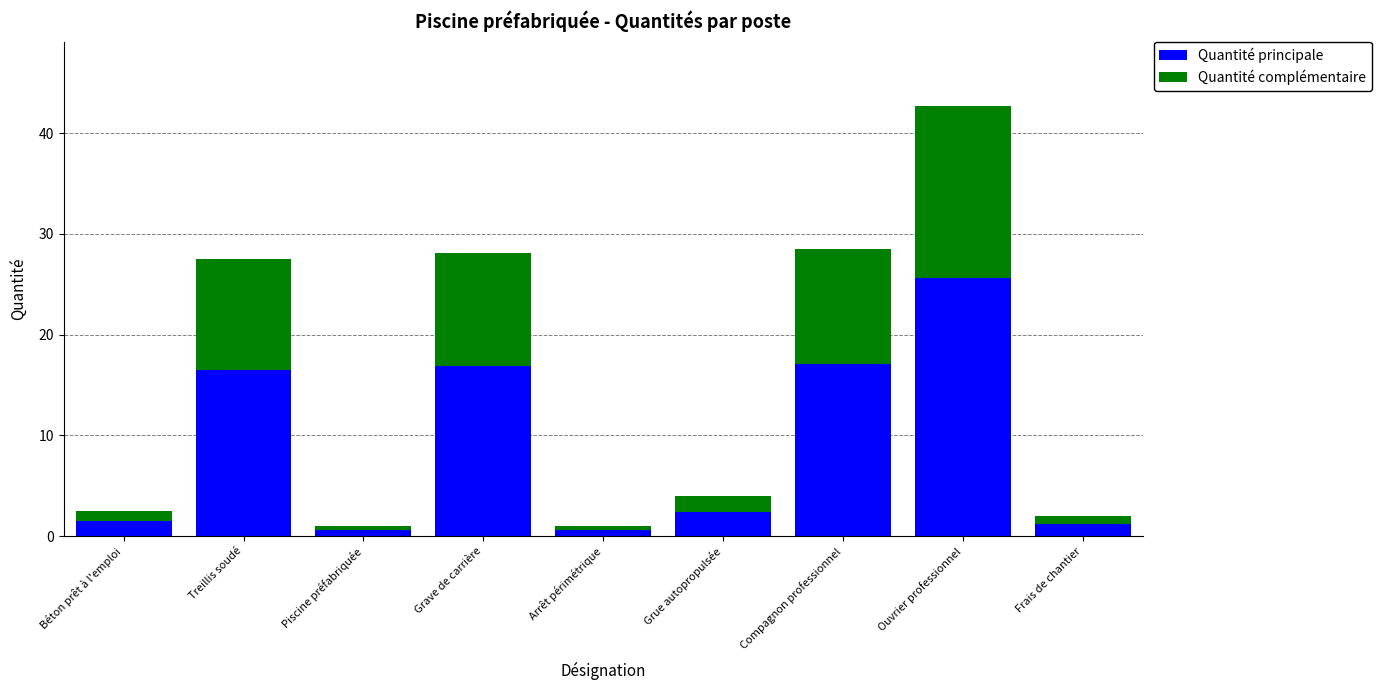

Which category has the highest value in the Quantité principale series?

Ouvrier professionnel